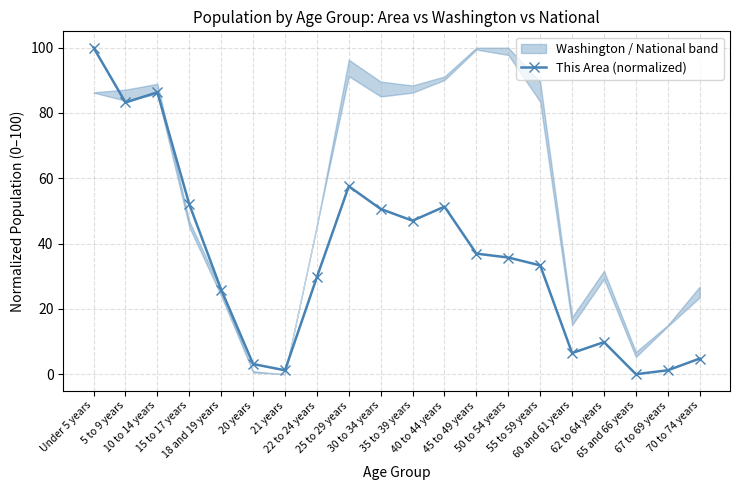

What value does the data have at 21 years?

1.2